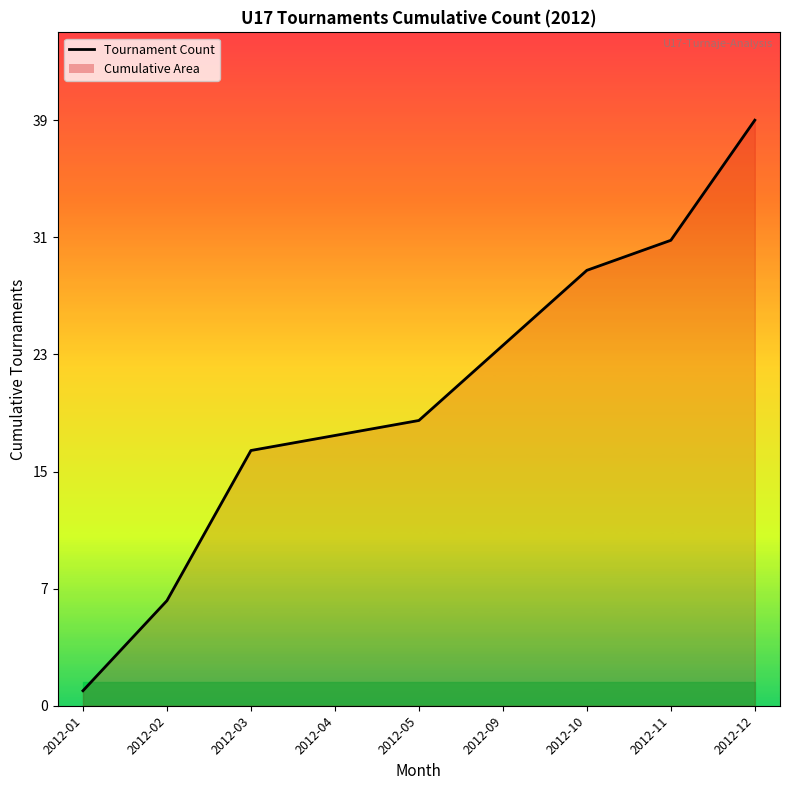

At which label is the value closest to 20?

2012-05